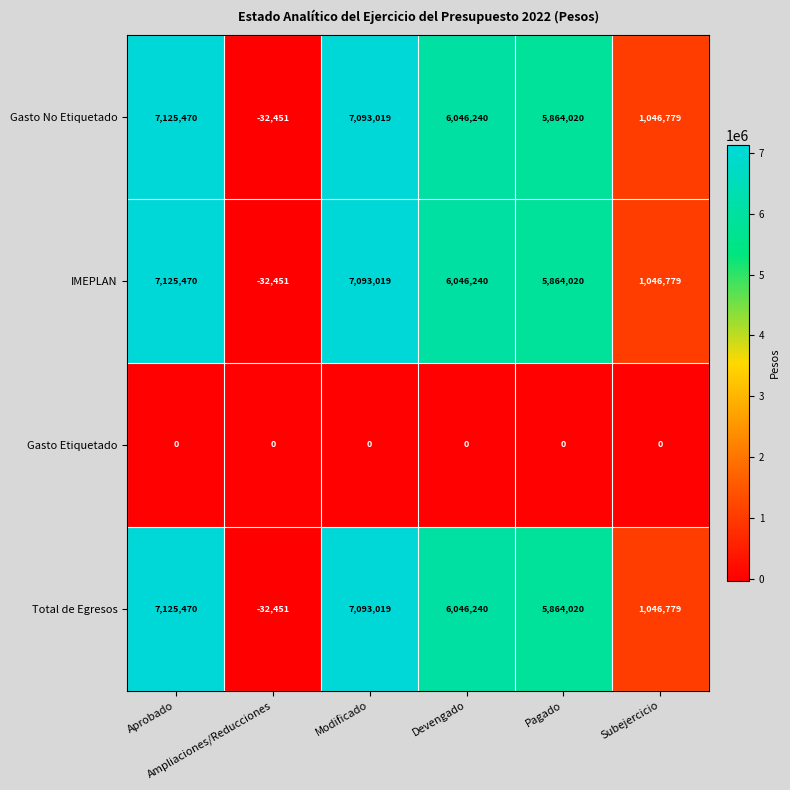

At how many categories does at least one series exceed 386510?

5